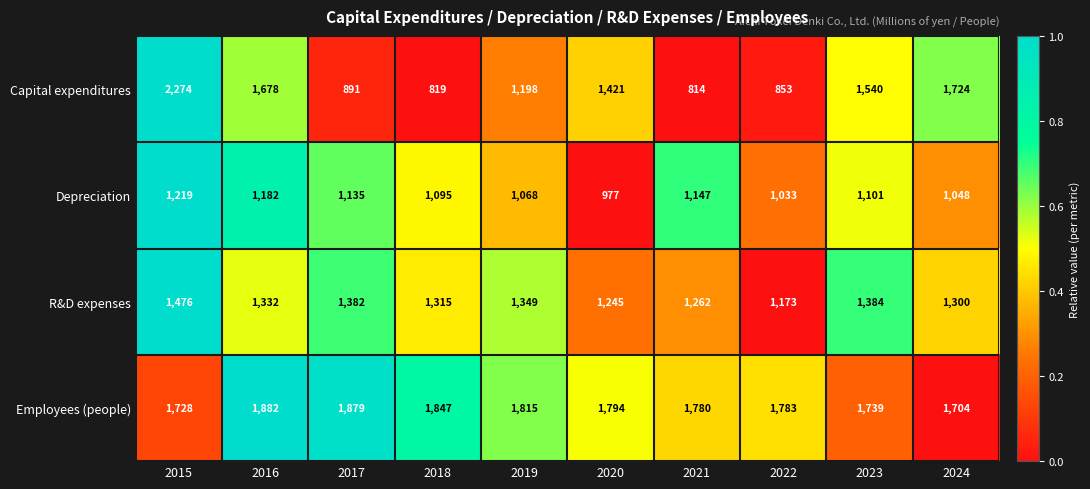

At which category is the sum across all series the highest?

2015